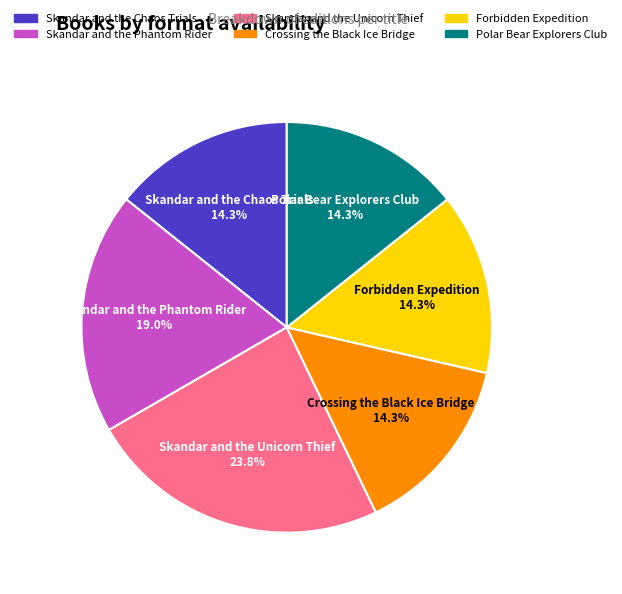

Does Polar Bear Explorers Club account for over 50% of the chart?

No